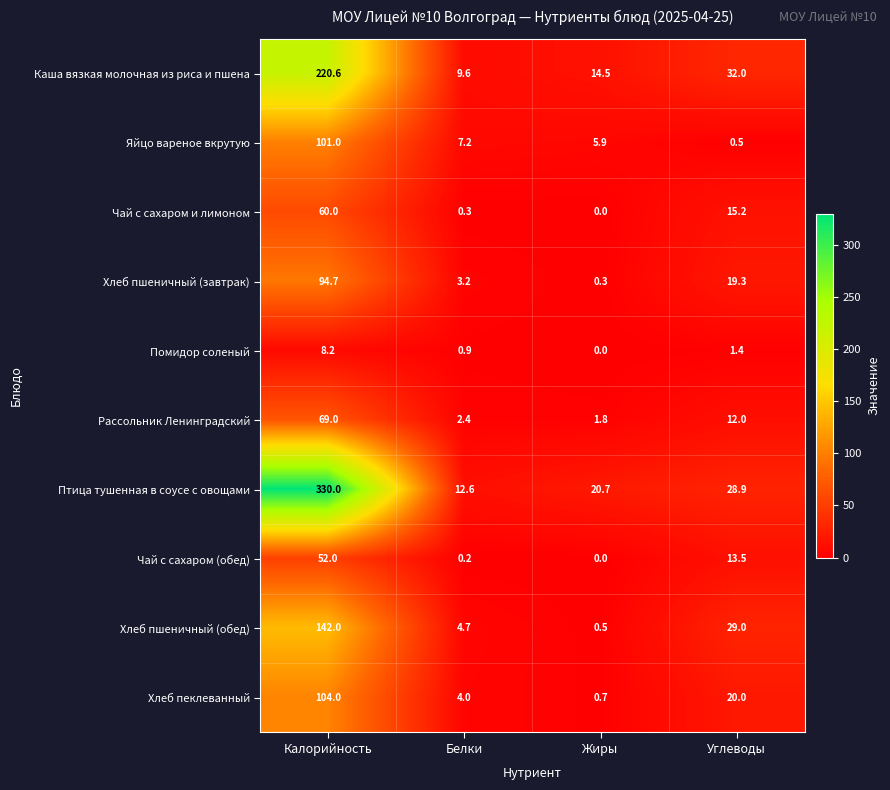

Is it true that Яйцо вареное вкрутую equals 101.0 at Калорийность?

True